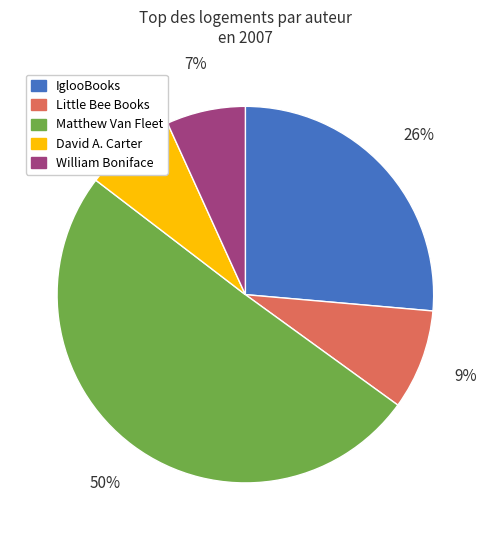

How many slices are in this pie chart?

5